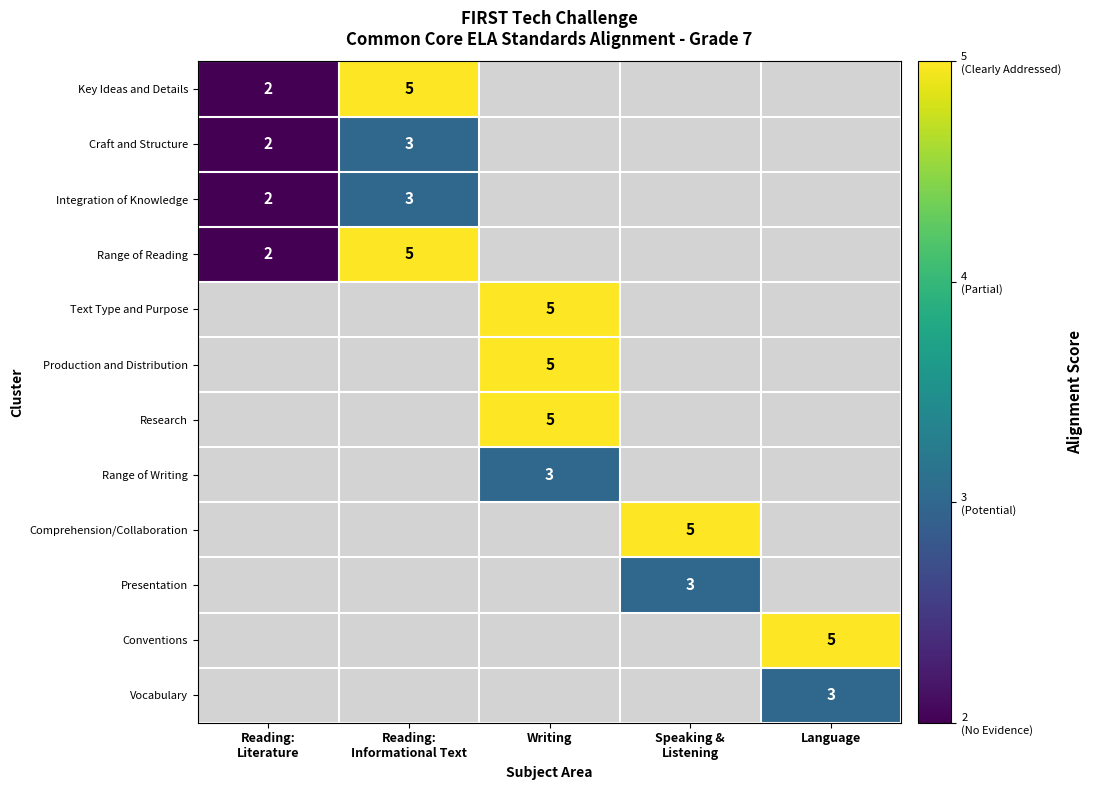

The Research series shows 5.0 at Writing. True or false?

True